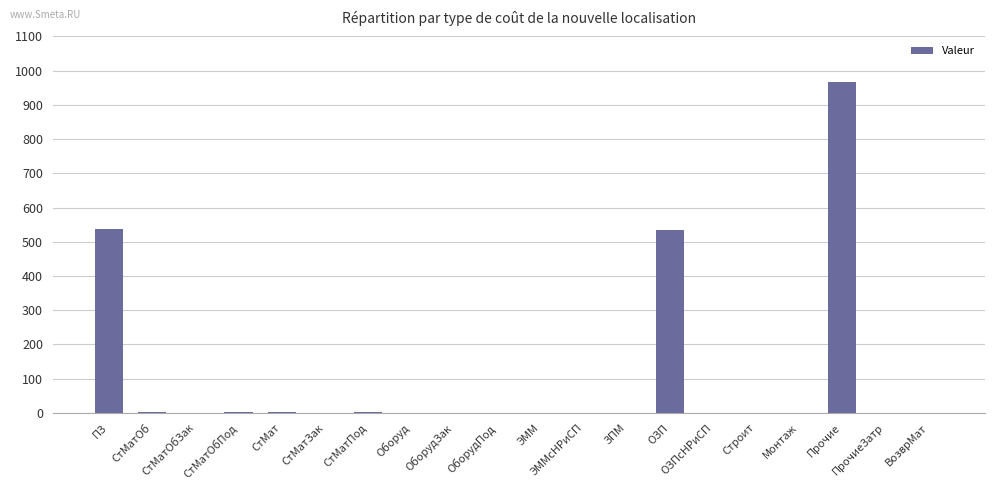

The chart shows a value of -468.6 at ВозврМат. True or false?

False